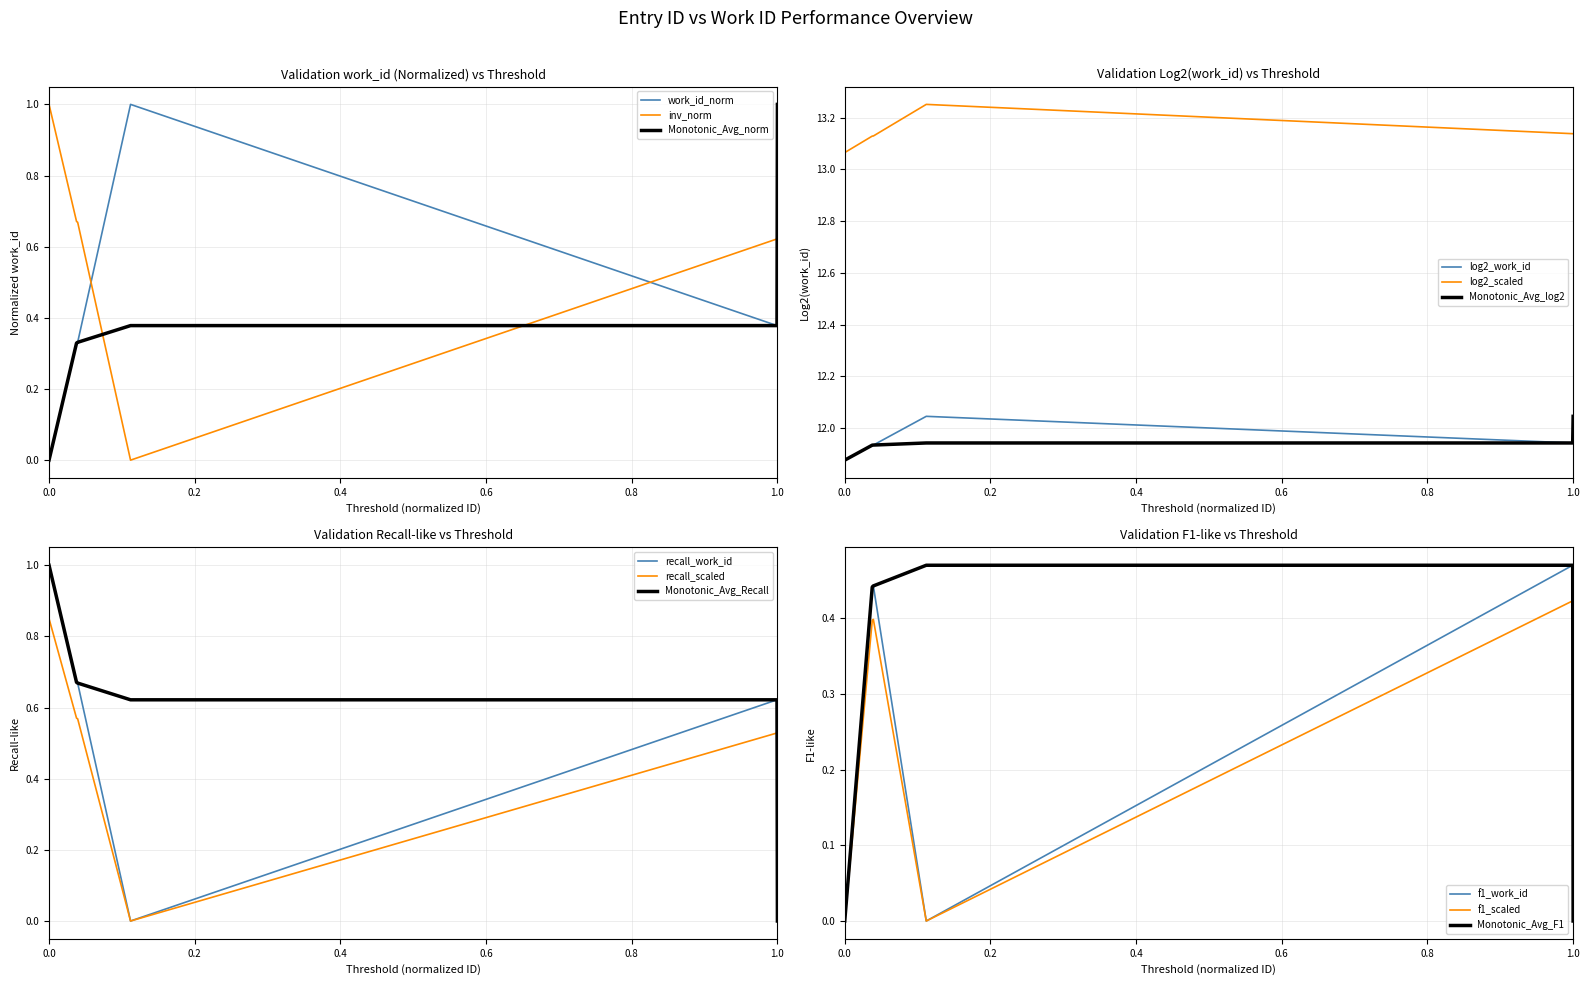

How many intersections are there between inv_norm and Monotonic_Avg_norm?

3